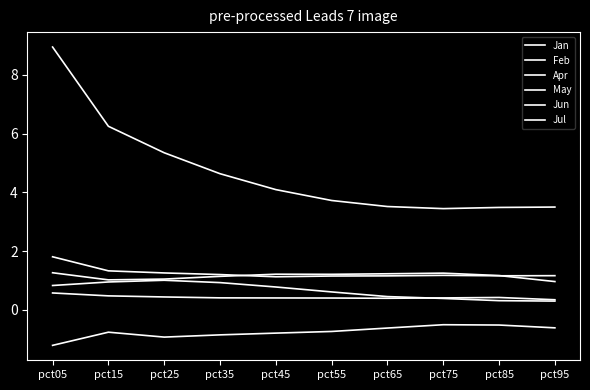

At which label does Jun reach its peak?

pct05